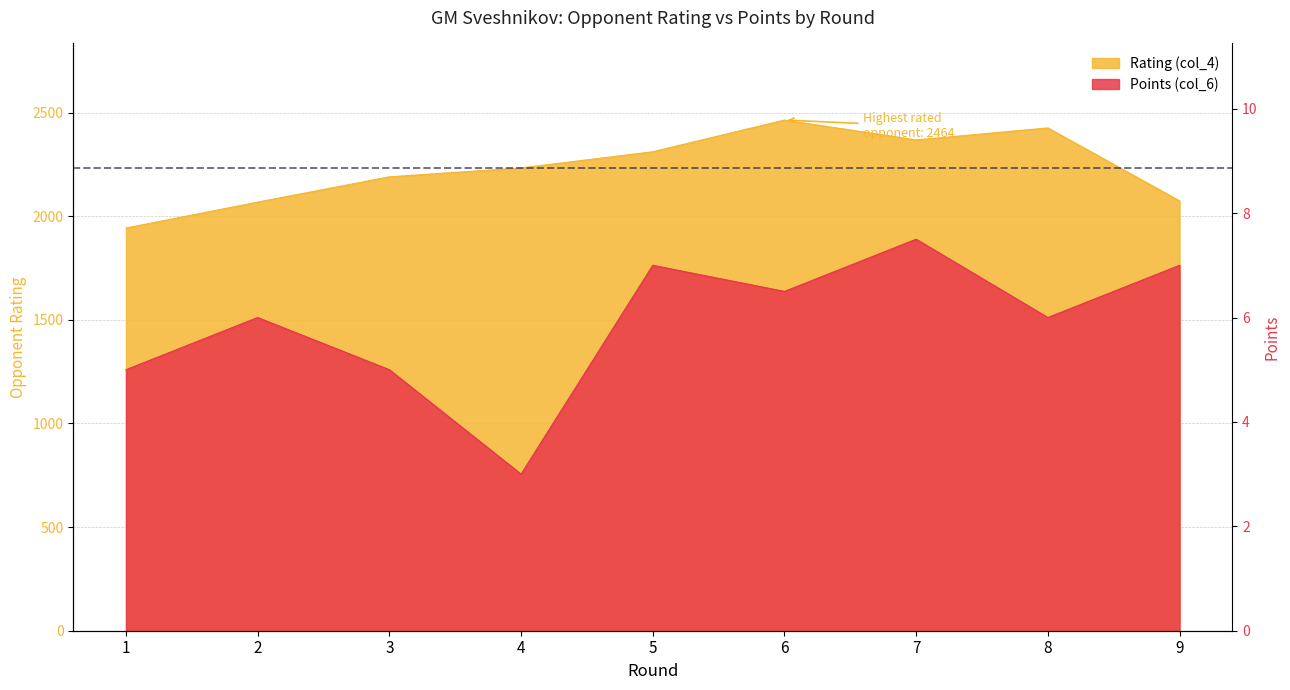

Reading left to right, list all the values displayed in this chart.

Rating (col_4): 1943.0	2068.0	2190.0	2233.0	2311.0	2464.0	2368.0	2426.0	2074.0
Points (col_6): 5.0	6.0	5.0	3.0	7.0	6.5	7.5	6.0	7.0